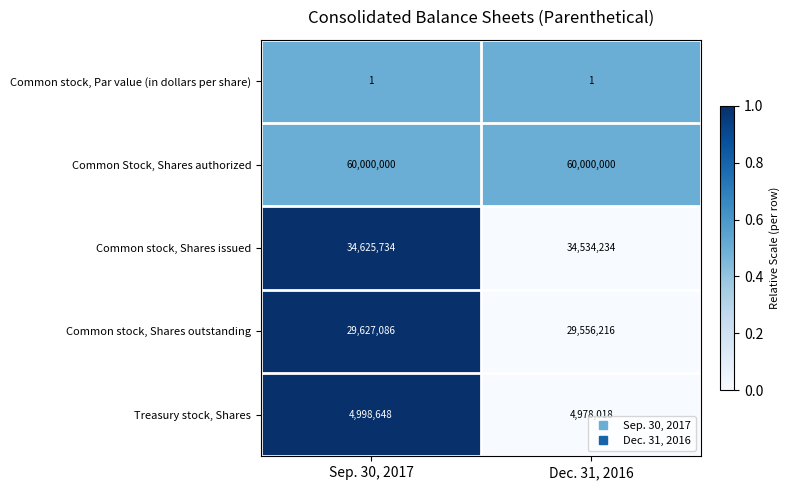

What is the sum of all Common stock, Shares outstanding values?

59183302